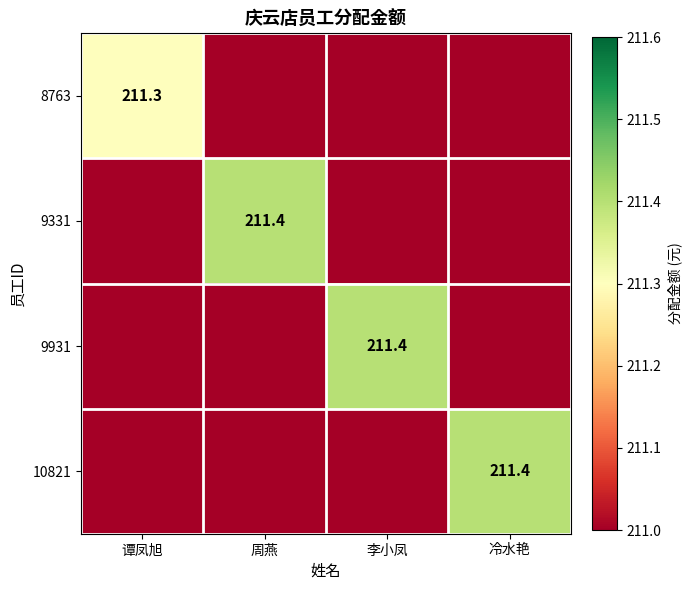

The value of 8763 at 谭凤旭 is 211.3. True or false?

True